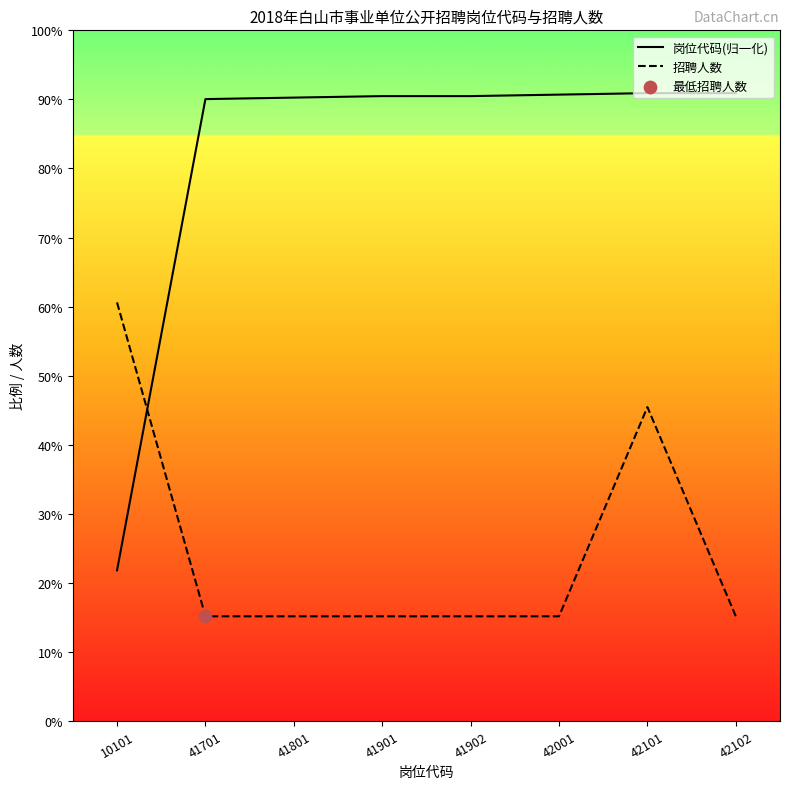

What are all the series names shown in the legend?

岗位代码(归一化), 招聘人数